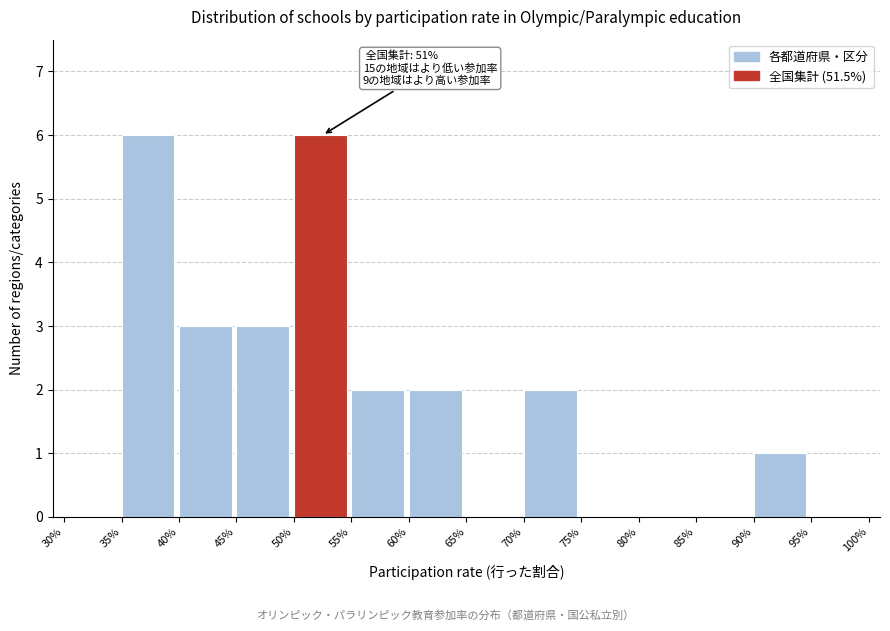

Reading left to right, what are all the values shown in this chart?

30%=0	35%=6	40%=3	45%=3	50%=6	55%=2	60%=2	65%=0	70%=2	75%=0	80%=0	85%=0	90%=1	95%=0